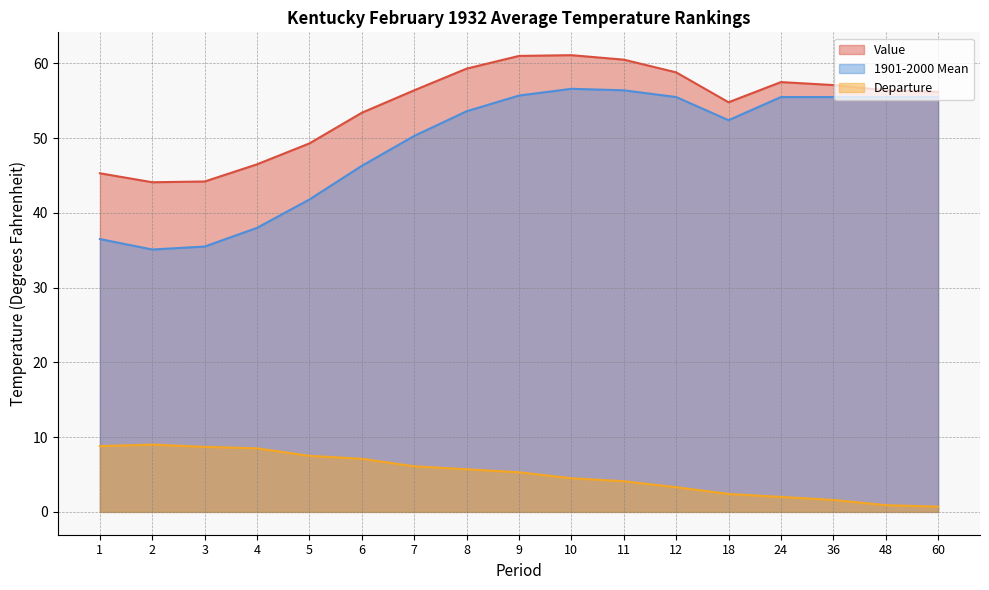

What is the total value across all series at 18?

109.6